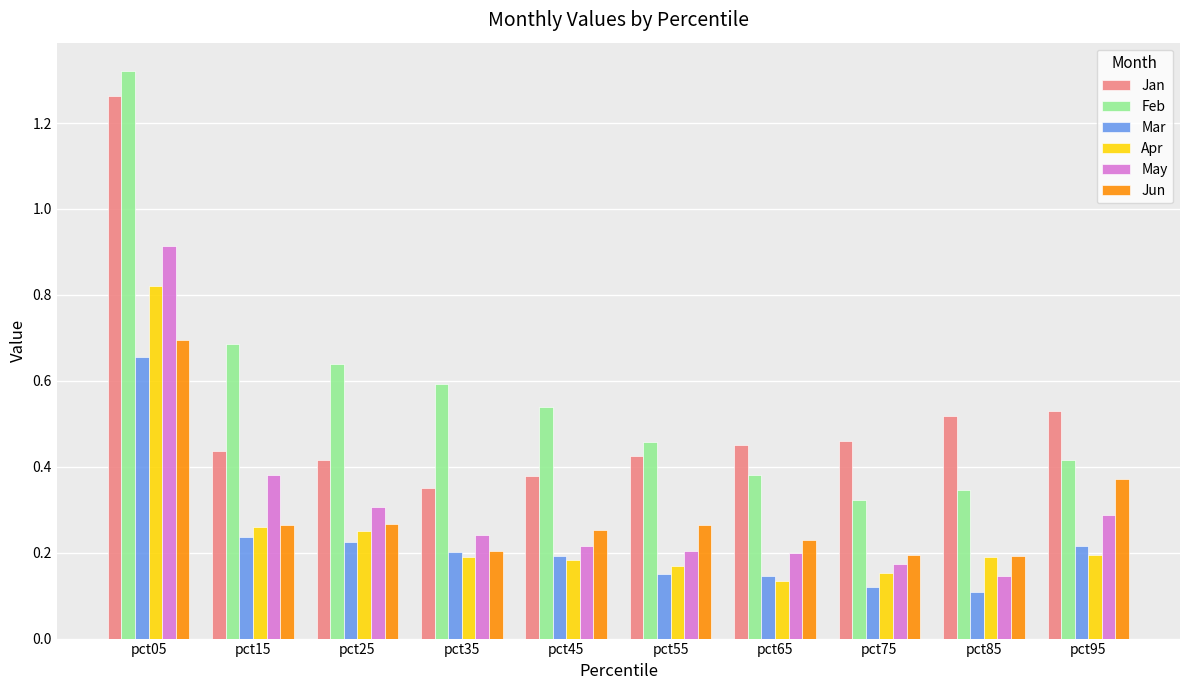

At which category does the chart reach its peak across all series?

pct05